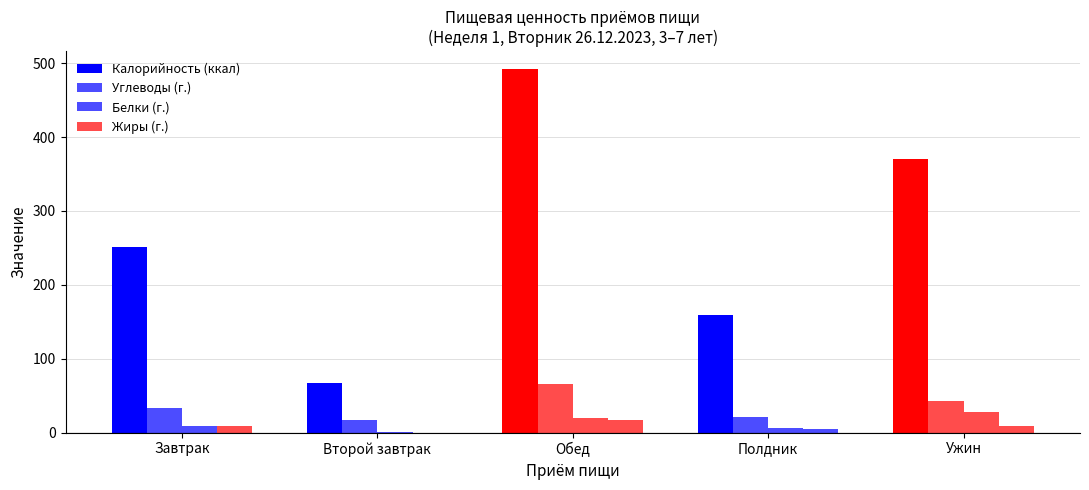

Reading left to right, extract all data points from this chart.

Калорийность (ккал): 251.0	67.2	491.7	158.8	370.0
Углеводы (г.): 33.7	16.5	65.6	21.2	43.3
Белки (г.): 8.5	0.3	19.4	6.2	27.7
Жиры (г.): 9.2	0.0	16.8	5.5	9.6